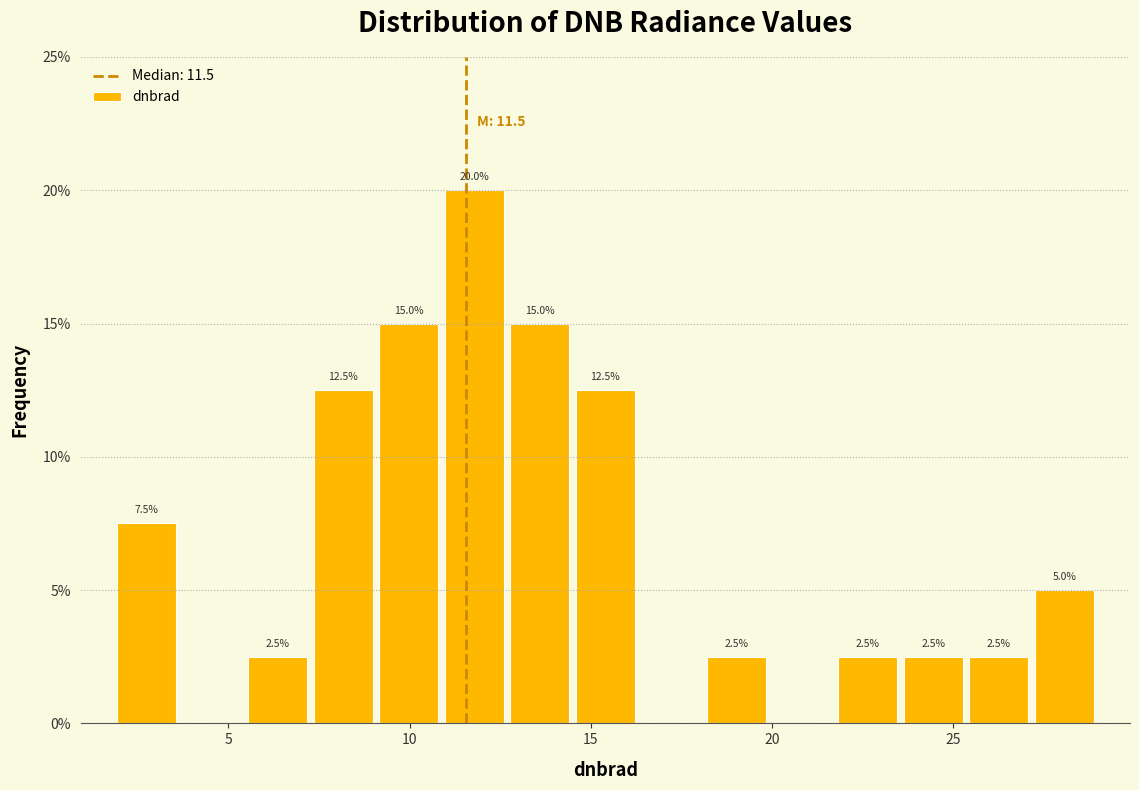

Read against the x-axis, roughly where is the centre of the tallest bar?

12.0